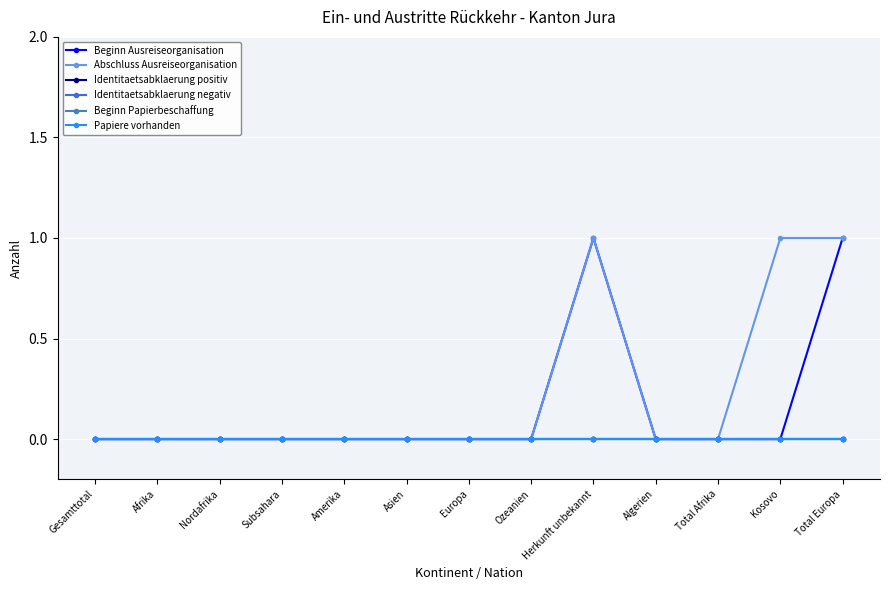

Does the chart have visible grid lines?

Yes